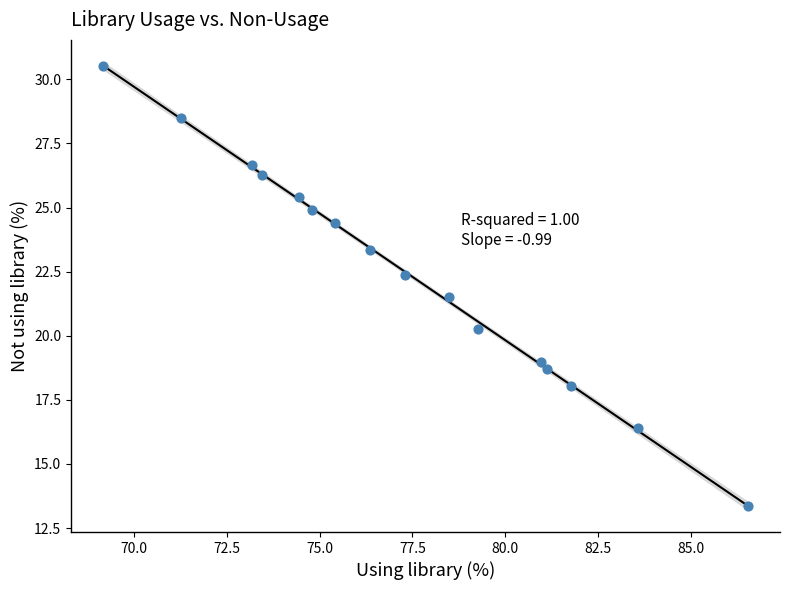

What Y value in the scatter plot is closest to 21?

21.5